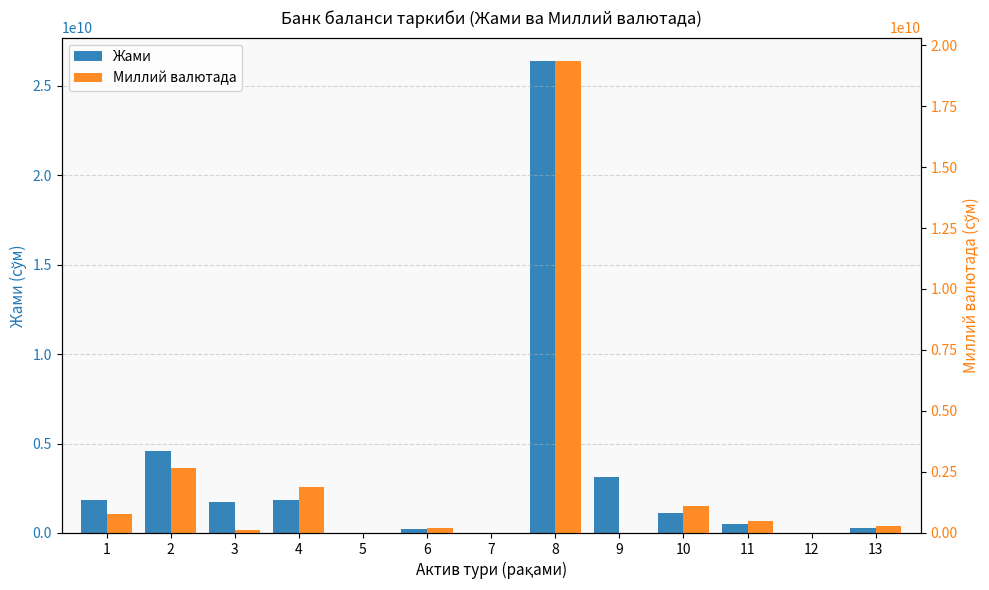

List the labels in order of Жами value, smallest first.

5, 7, 12, 6, 13, 11, 10, 3, 1, 4, 9, 2, 8